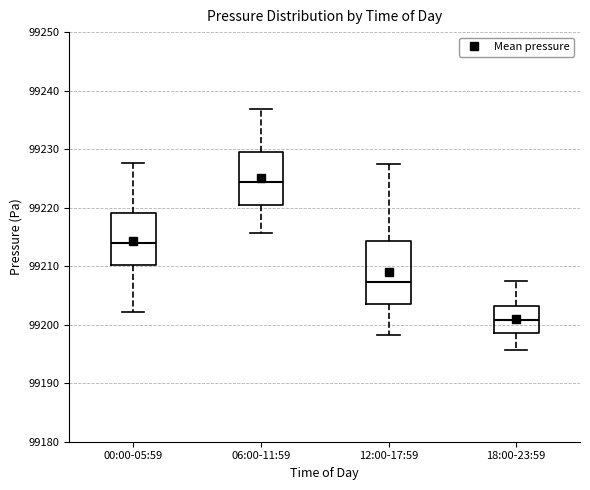

Where is the upper edge of the box for 06:00-11:59 on the y-axis? The values are not printed on the chart, so give them approximately, as read against the axis.

99230